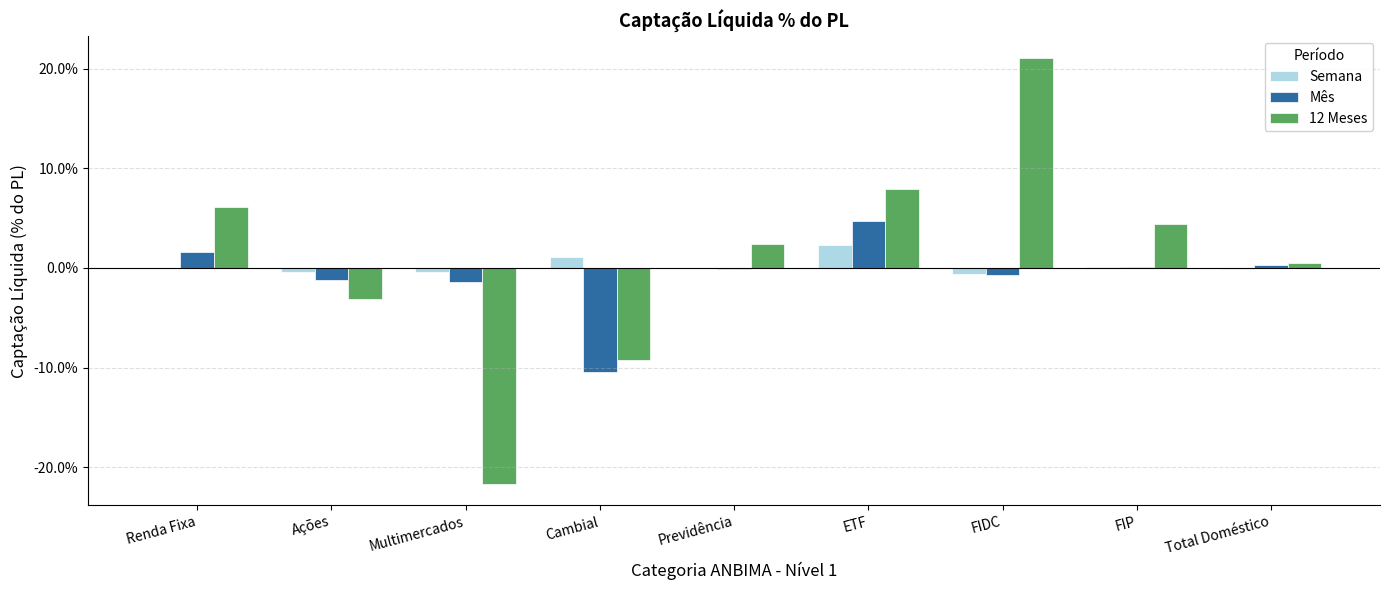

The value of Mês at Renda Fixa is 1.6. True or false?

True